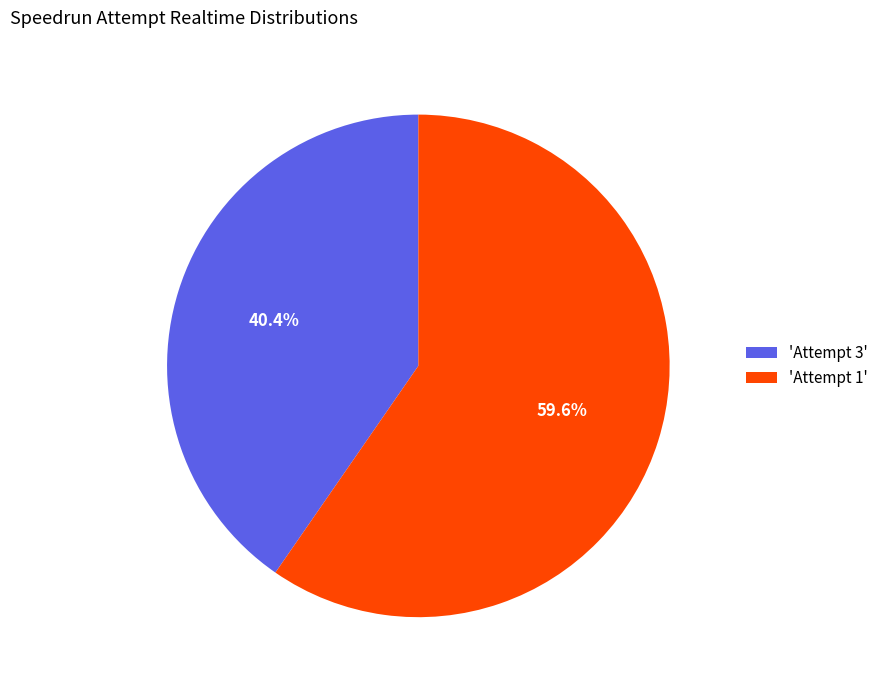

What is the total percentage of 'Attempt 1' and 'Attempt 3'?

100.0%